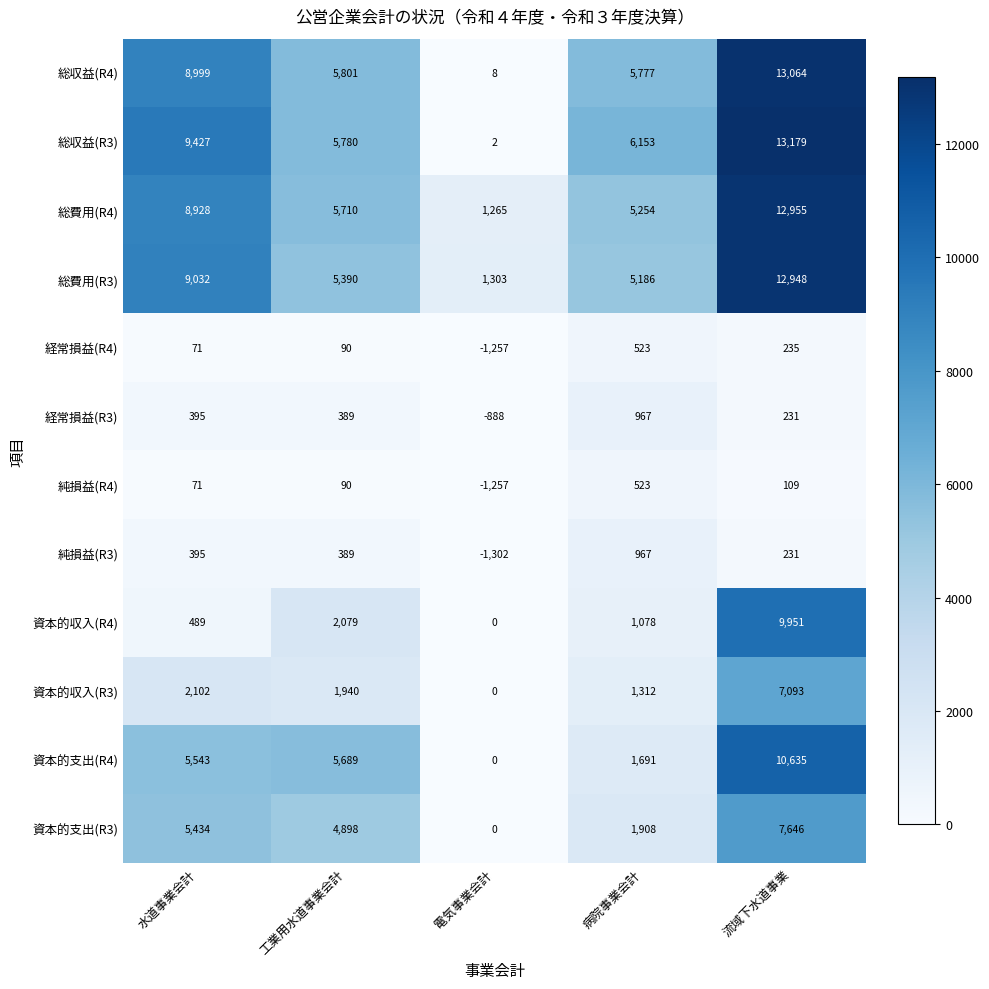

Where is 資本的支出(R4) nearest to the value 5317?

水道事業会計